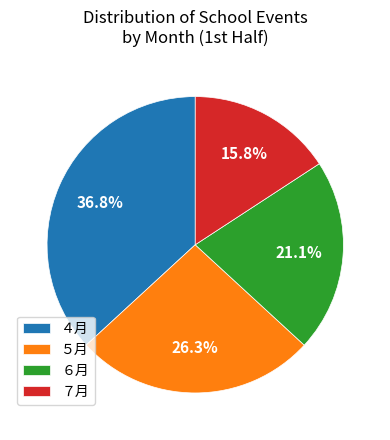

True or false: ７月 accounts for 21% of the total.

False